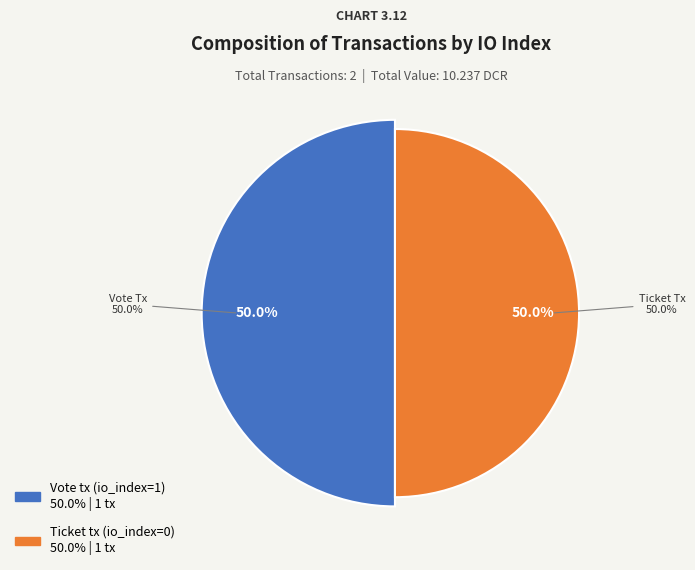

Does Ticket tx (io_index=0) account for over 50% of the chart?

No